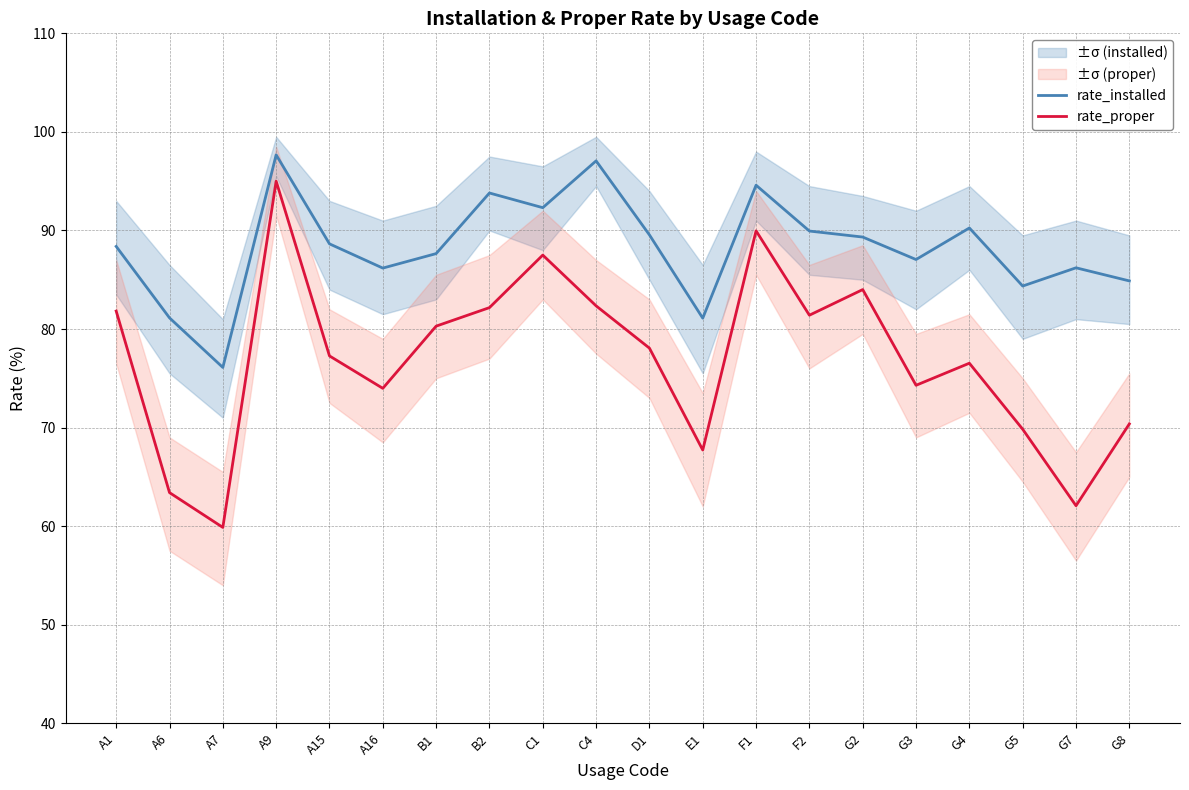

What is the sum of all rate_proper values?

1537.9